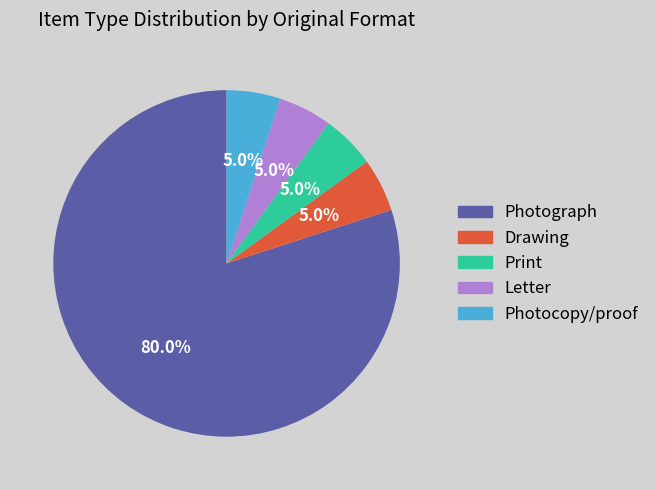

To the nearest percent, what percentage of the pie is Print?

5%